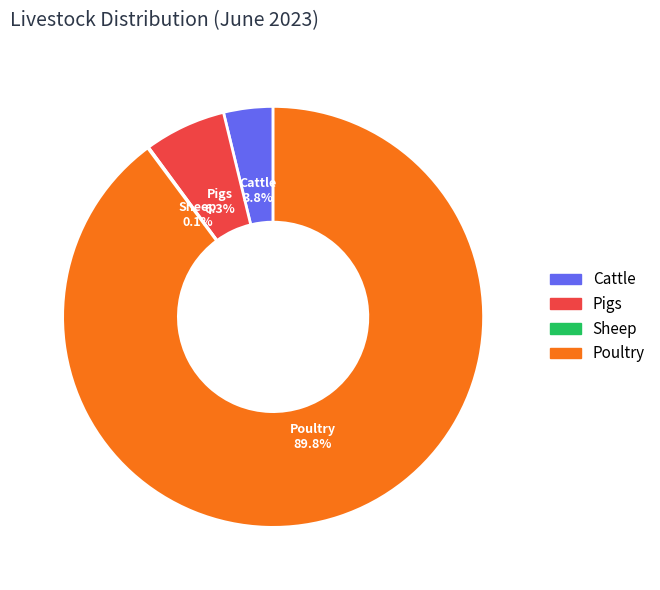

What percentage is NOT represented by Pigs?

93.7%